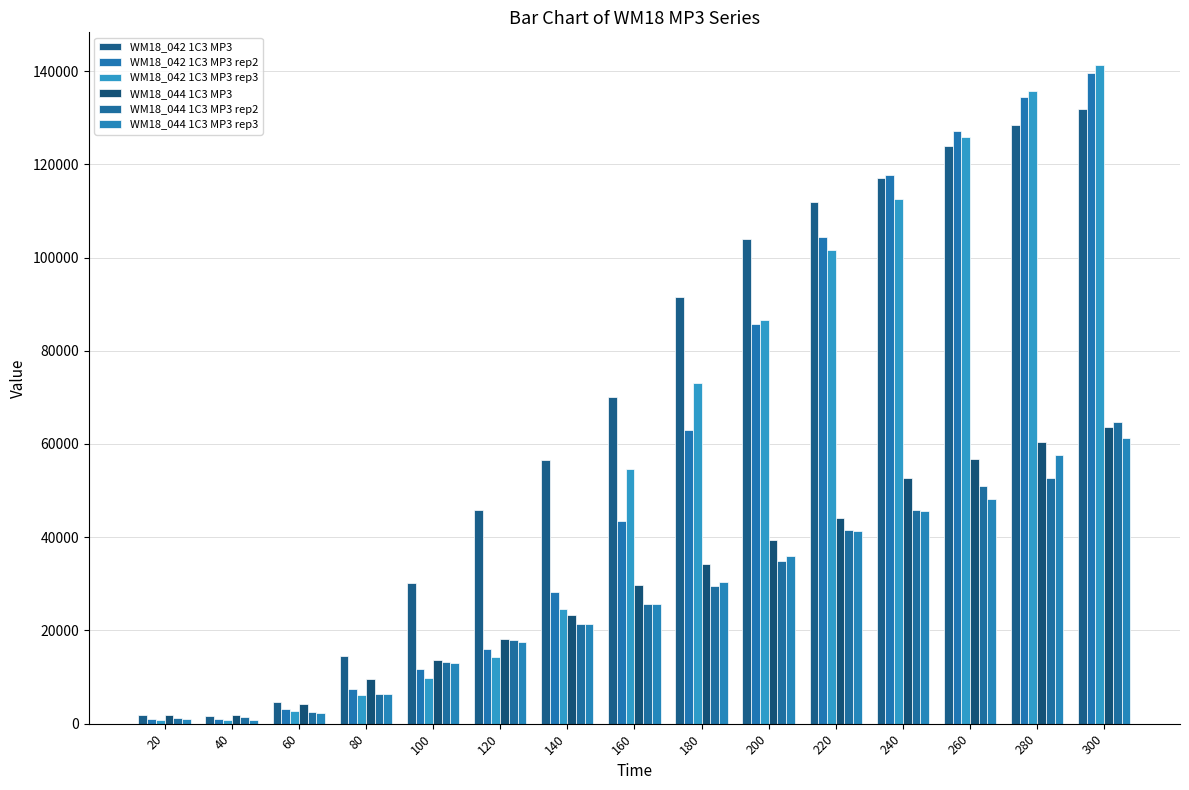

At which category is the sum across all series the highest?

300